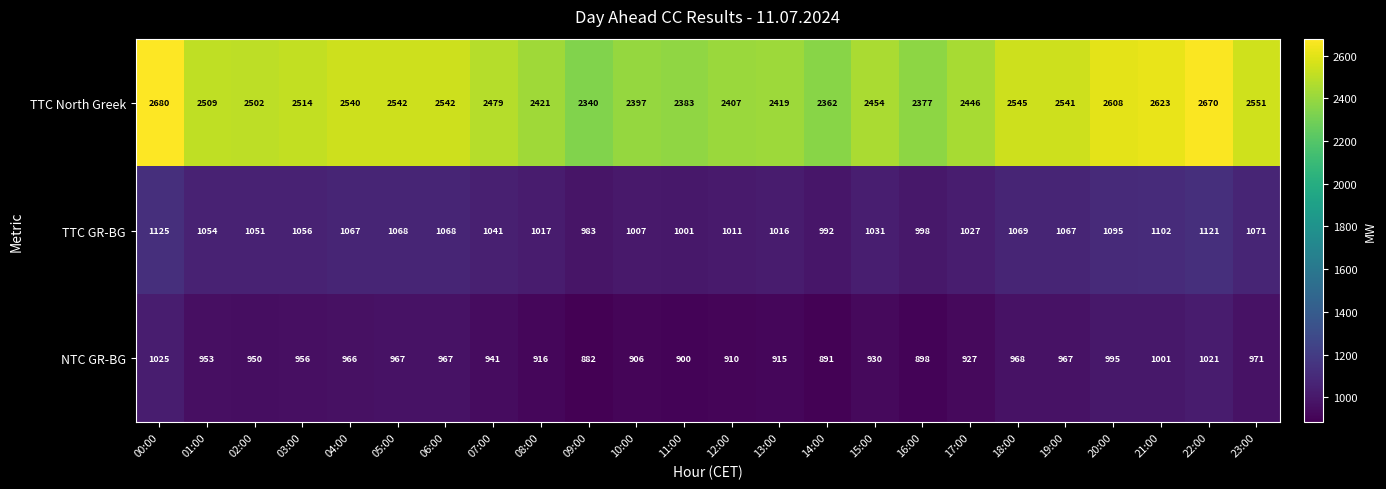

Which label corresponds to the smallest value in the chart?

09:00